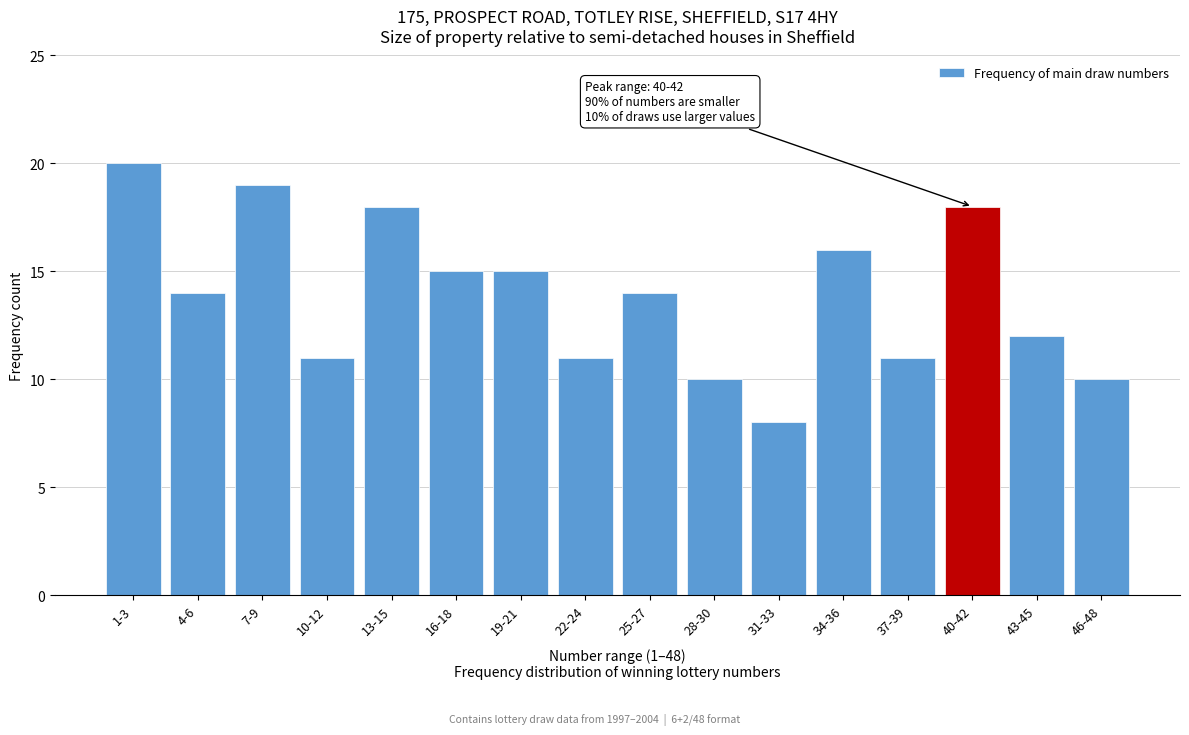

Reading left to right, what are all the values shown in this chart?

1-3=20	4-6=14	7-9=19	10-12=11	13-15=18	16-18=15	19-21=15	22-24=11	25-27=14	28-30=10	31-33=8	34-36=16	37-39=11	40-42=18	43-45=12	46-48=10